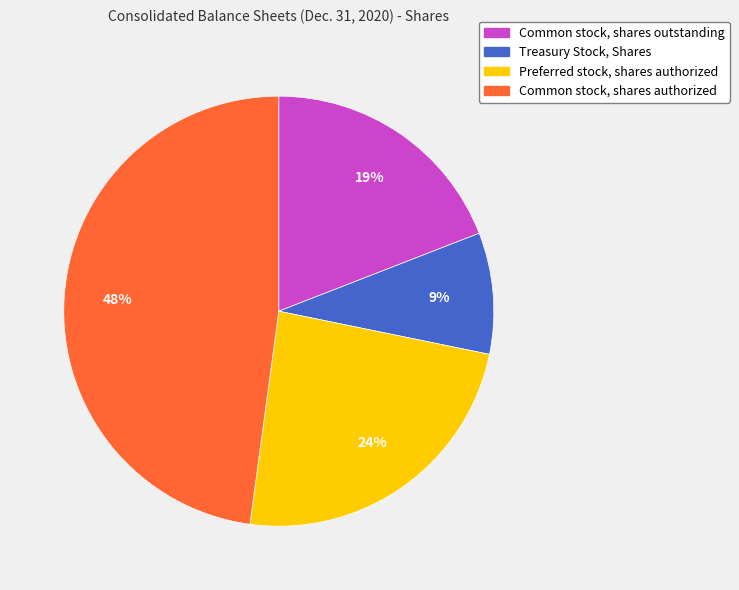

To the nearest percent, what percentage of the pie is Common stock, shares outstanding?

19%